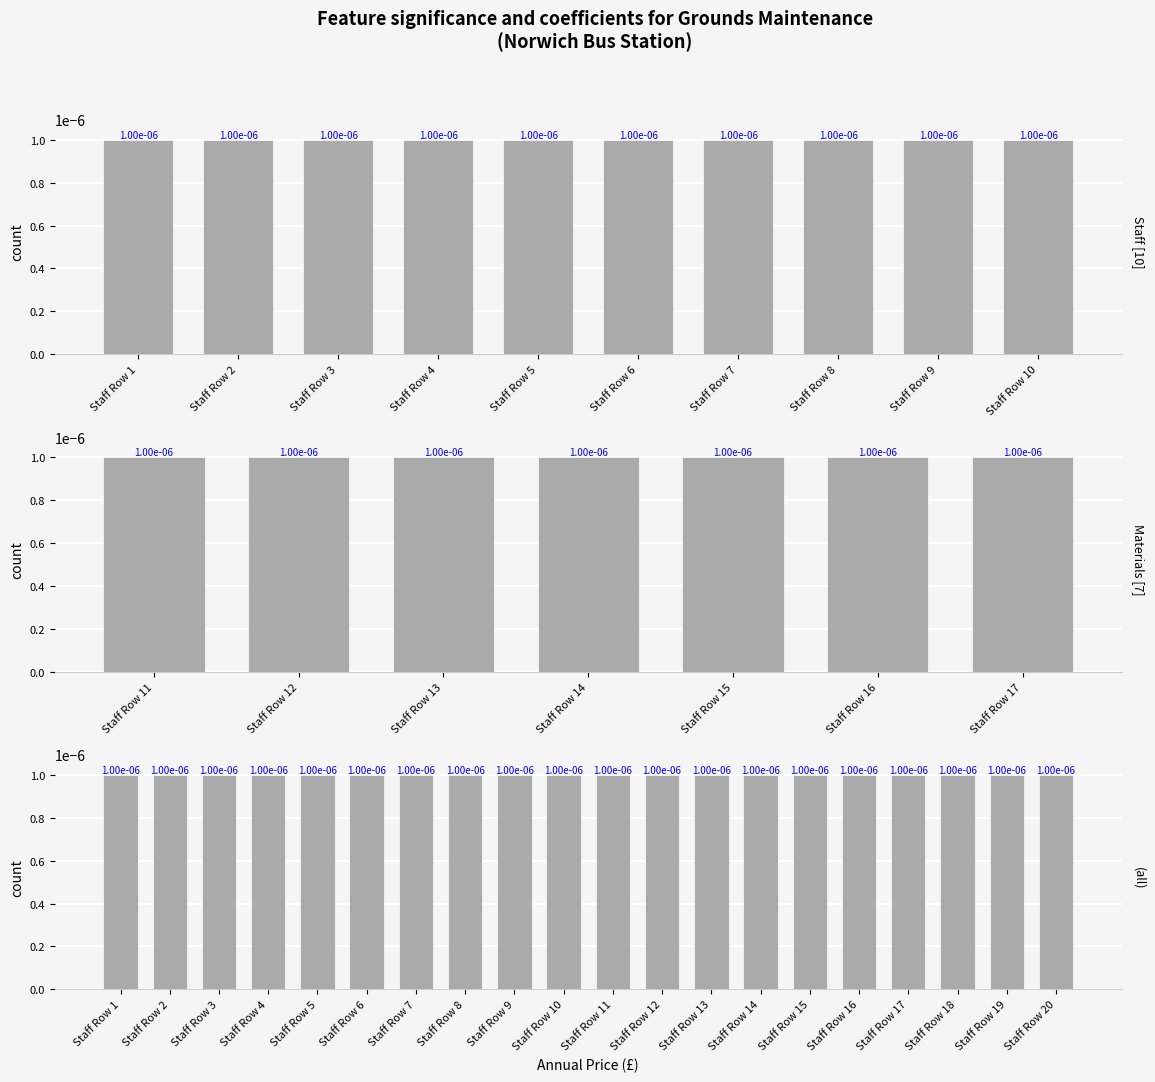

Does the chart contain any negative values?

No